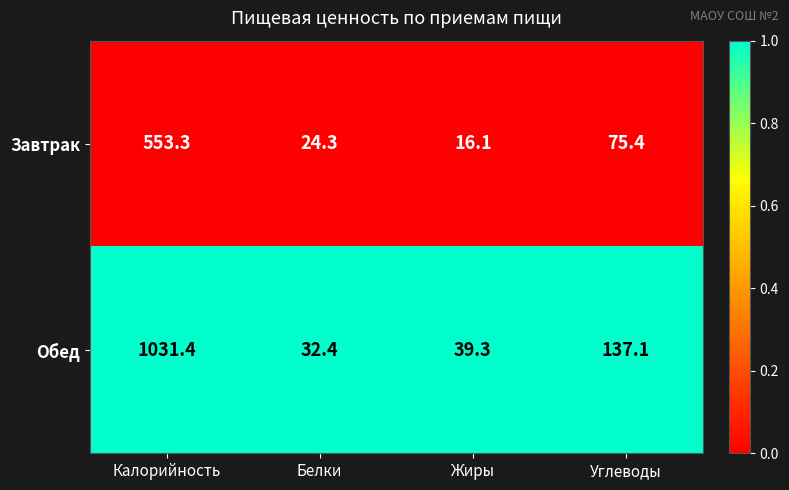

At which label does Обед first exceed 137?

Калорийность